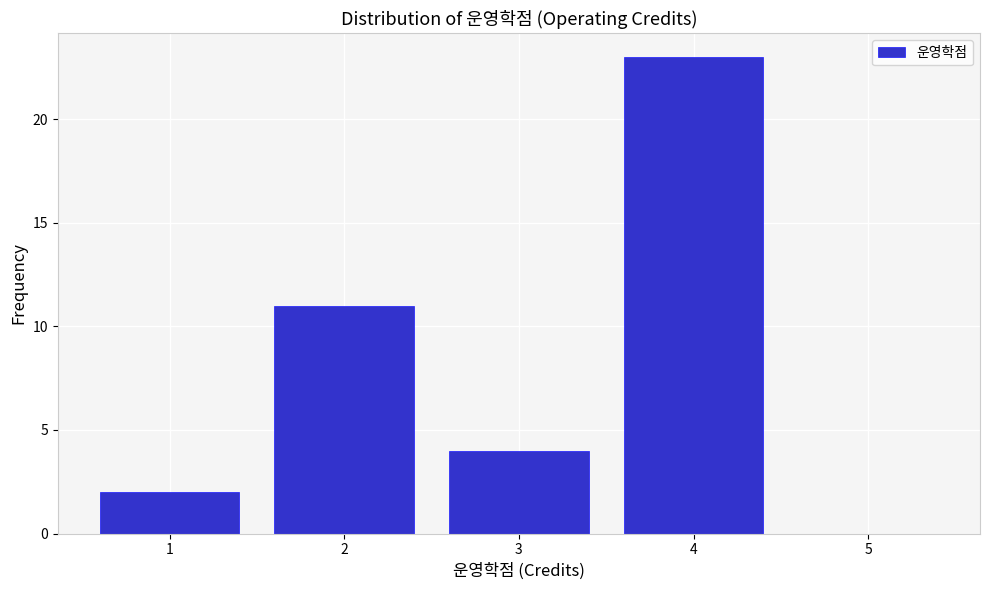

Reading right to left, list all the values displayed in this chart.

5=0	4=23	3=4	2=11	1=2